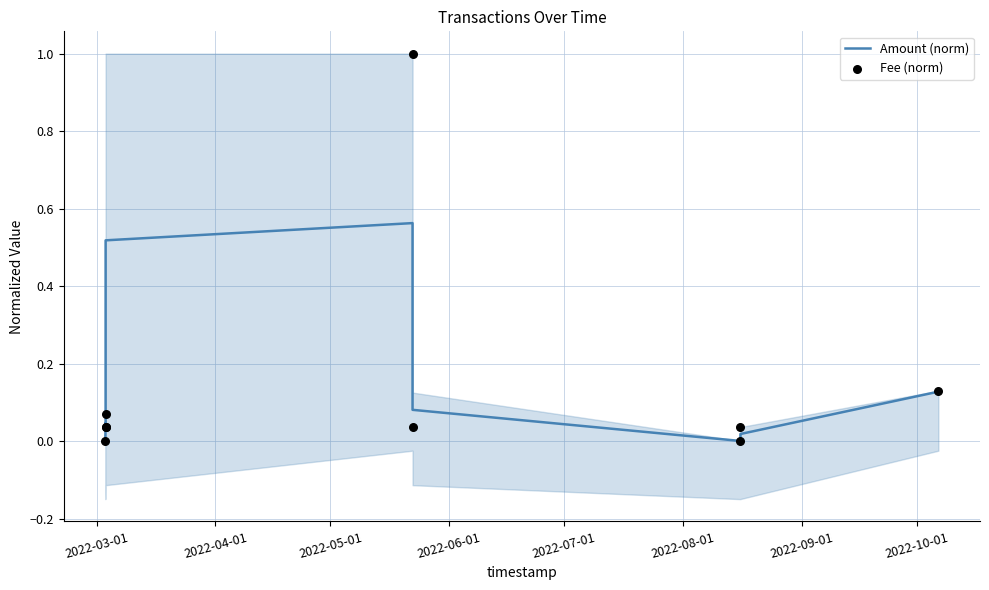

Which series reaches the minimum Y coordinate?

Amount (norm)